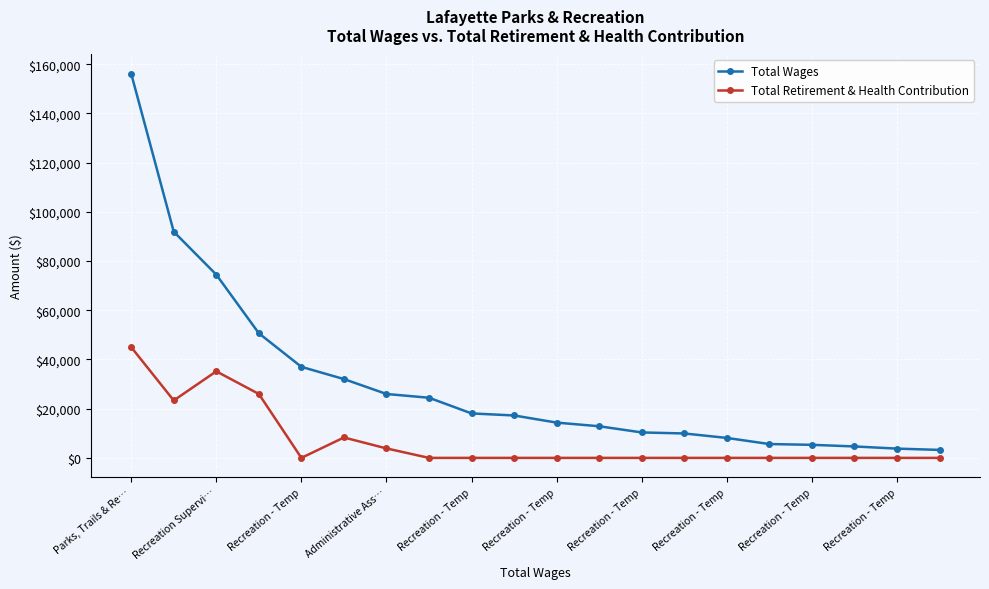

How many data points in Total Wages are less than 17242?

10